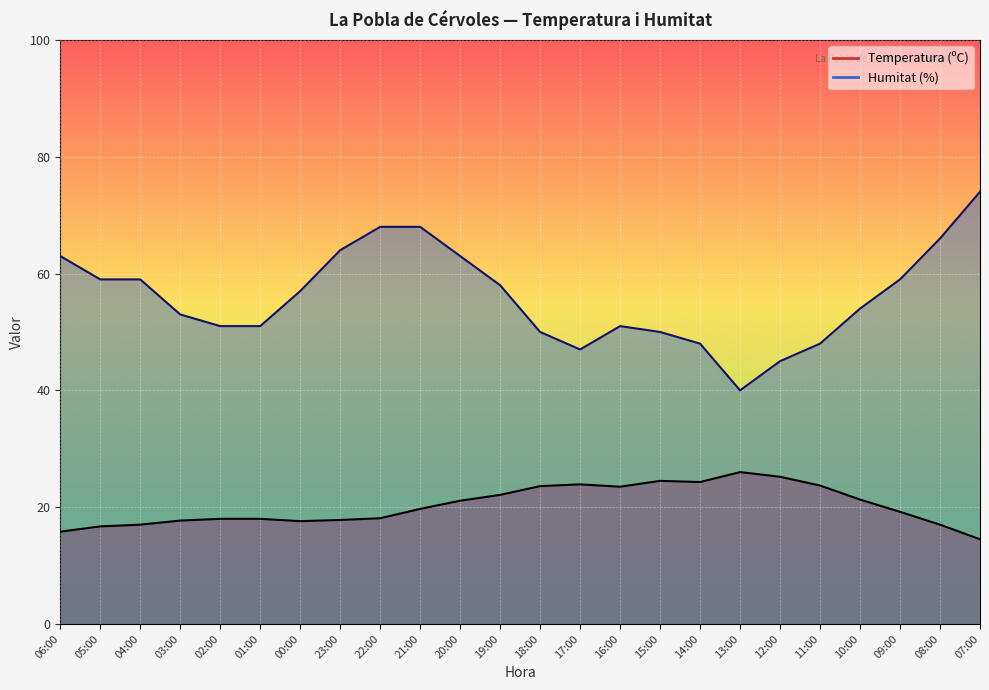

List the series in order of their overall mean, highest first.

Humitat (%), Temperatura (ºC)